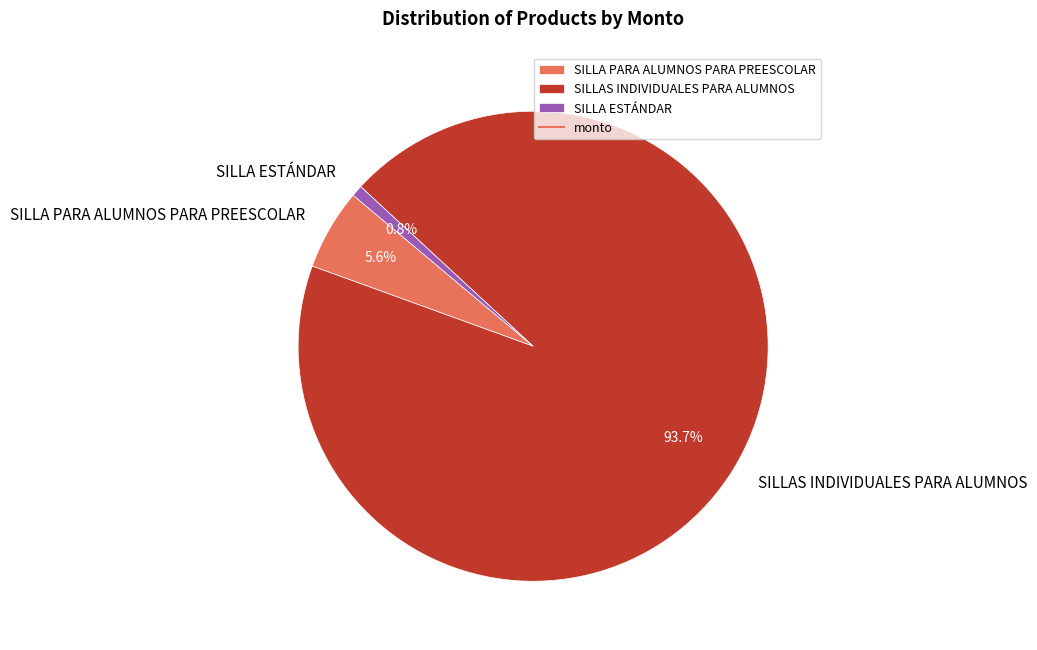

What is the largest slice in the pie chart?

SILLAS INDIVIDUALES PARA ALUMNOS